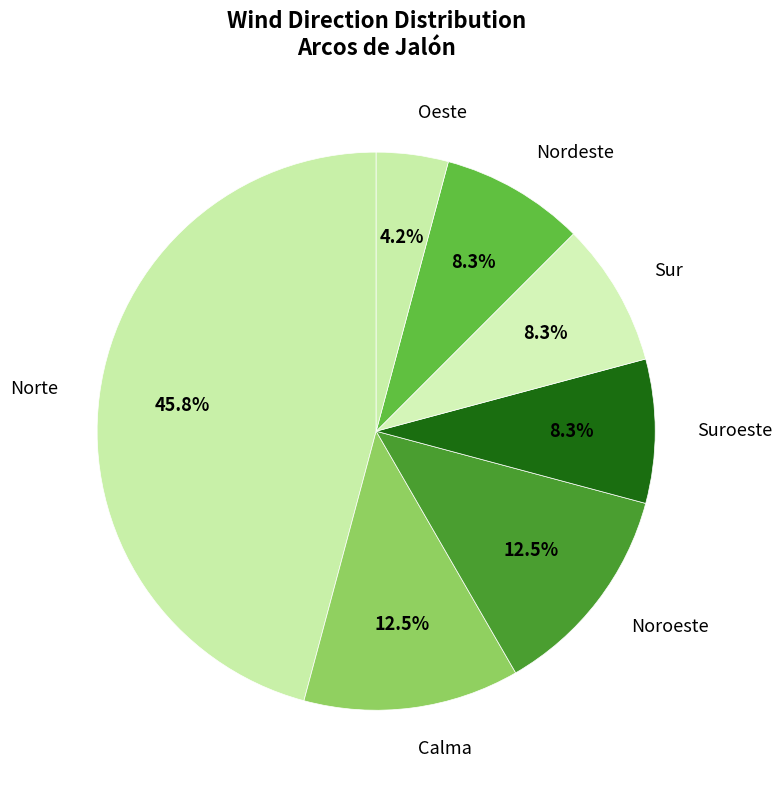

Count the number of slices in the pie.

7